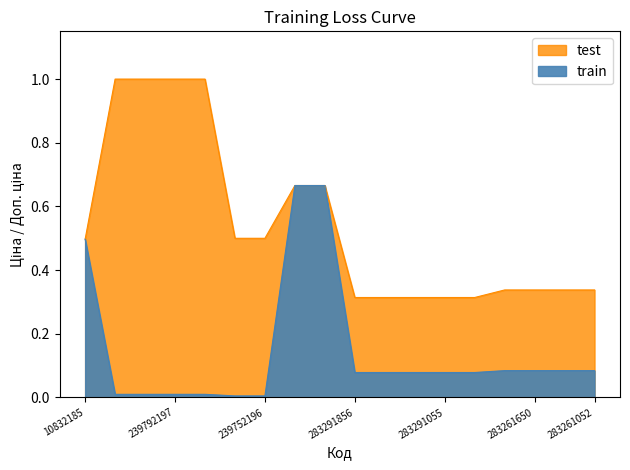

How many data points does each series have?

18